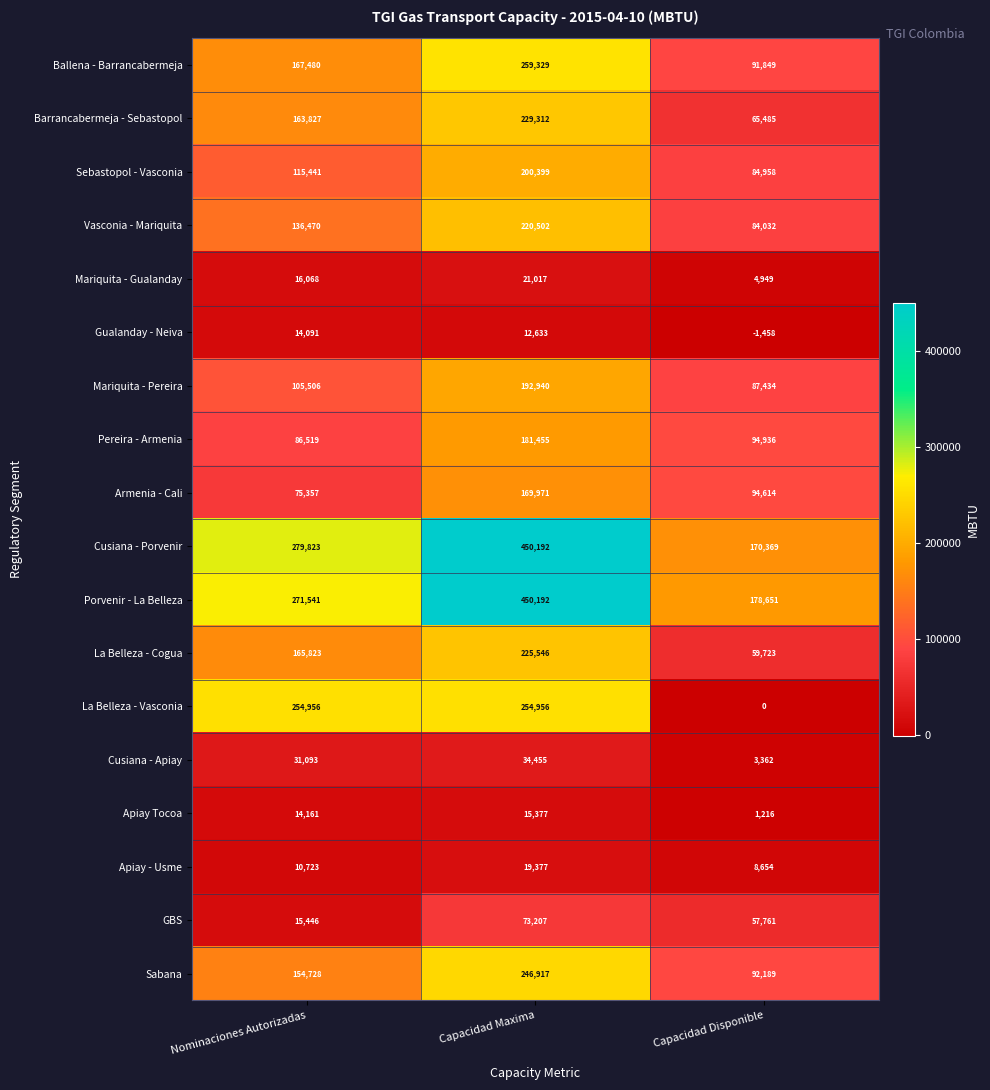

What is the difference between the Mariquita - Pereira values at Capacidad Maxima and Capacidad Disponible?

105506